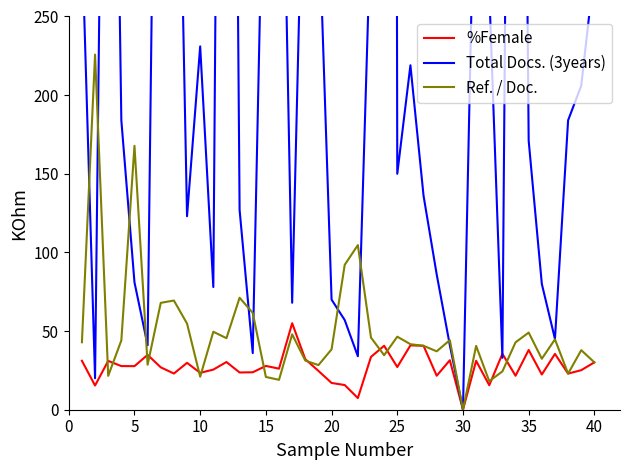

Is it true that Ref. / Doc. equals 72.5 at 5?

False